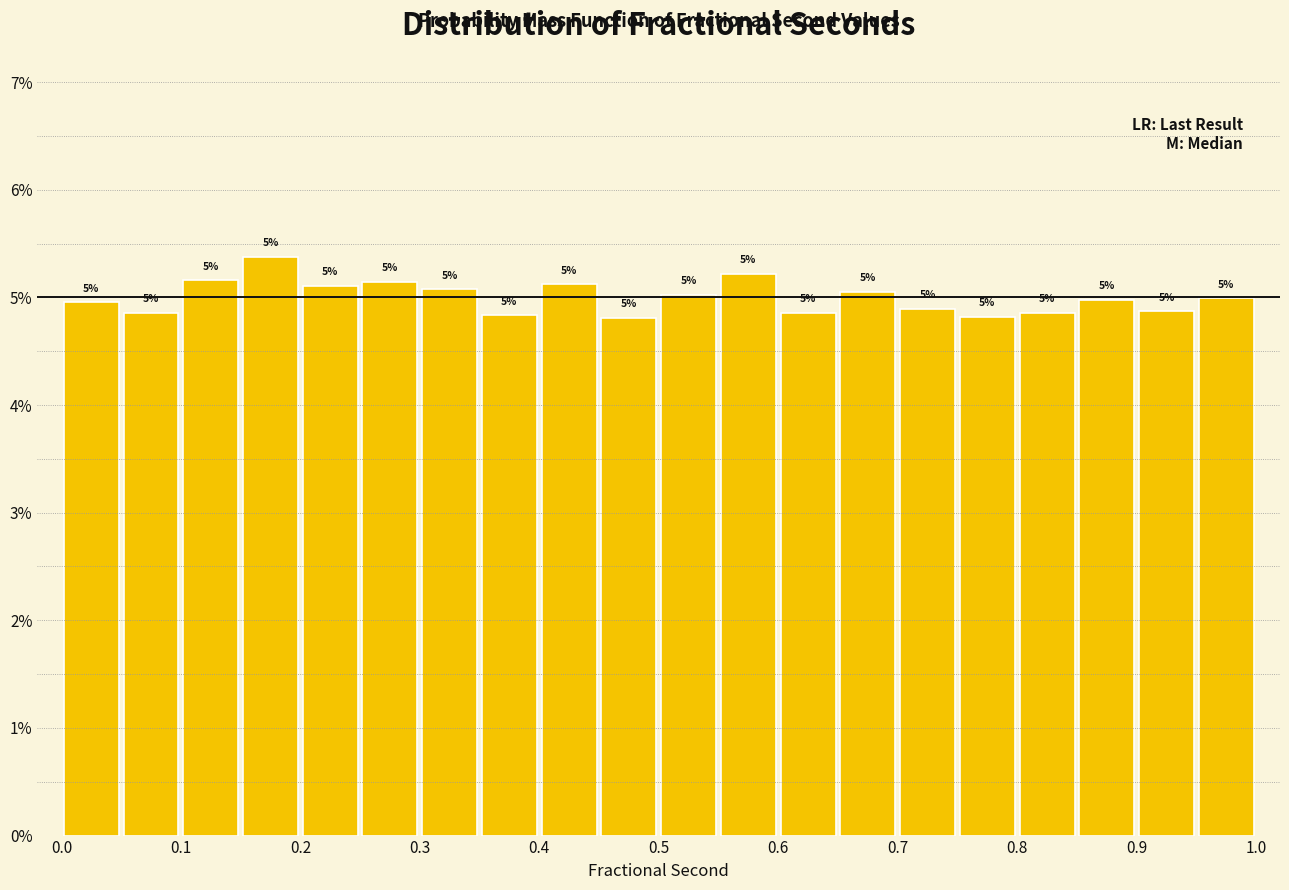

Which range on the x-axis has the tallest bar?

0.15 to 0.20